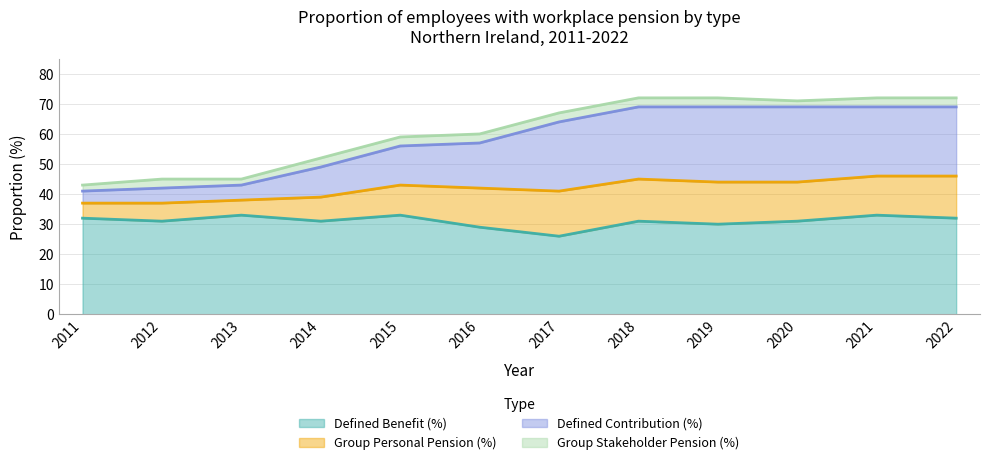

Where is the first local minimum for Defined Benefit (%)?

2012